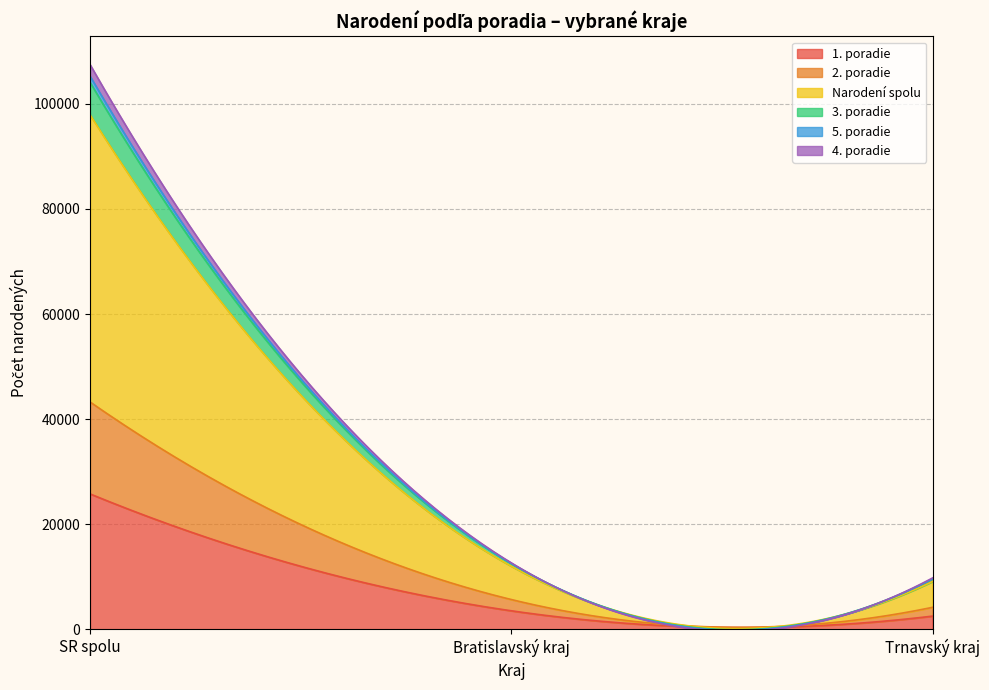

How many lines are shown in the chart?

6